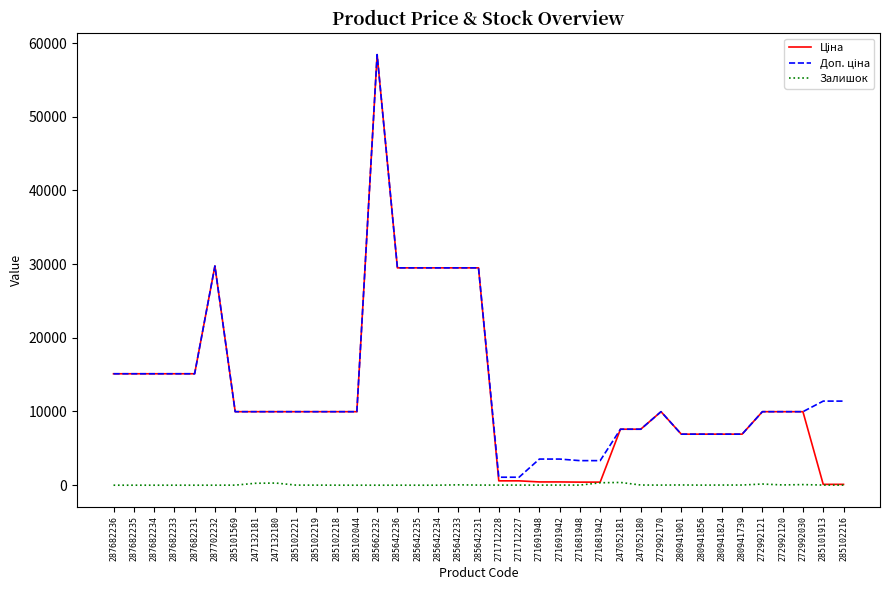

What is the maximum value shown in the chart?

58426.5